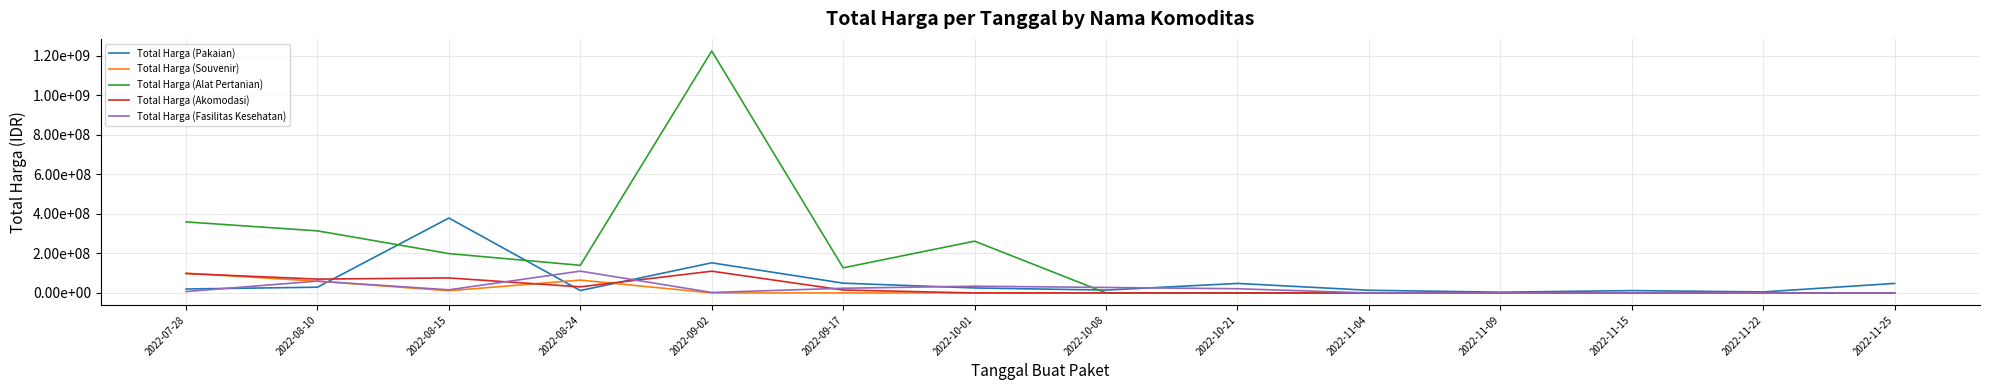

What are all the series names shown in the legend?

Total Harga (Pakaian), Total Harga (Souvenir), Total Harga (Alat Pertanian), Total Harga (Akomodasi), Total Harga (Fasilitas Kesehatan)